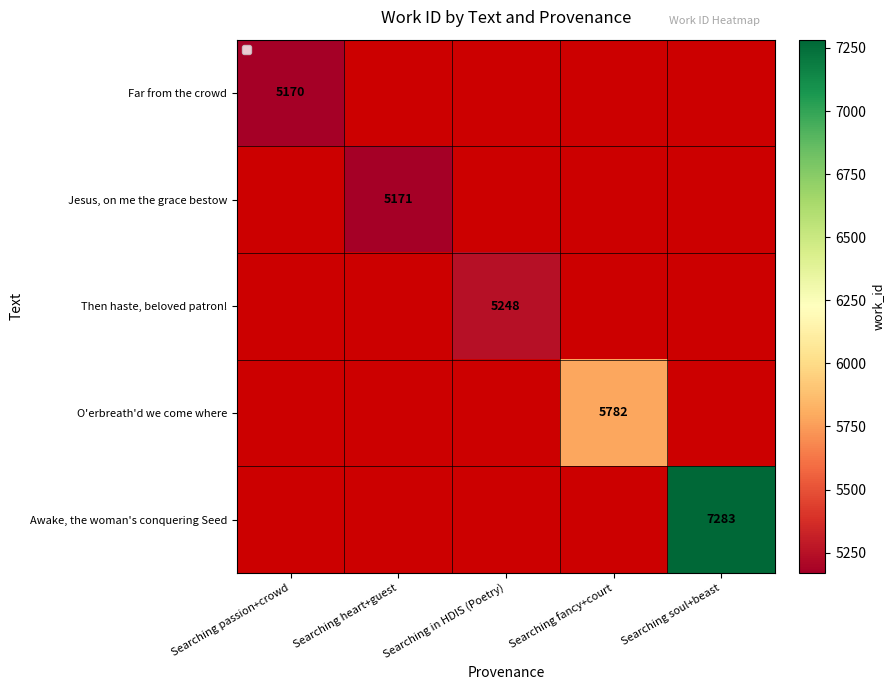

Which category has the lowest value in the Jesus, on me the grace bestow series?

Searching passion+crowd